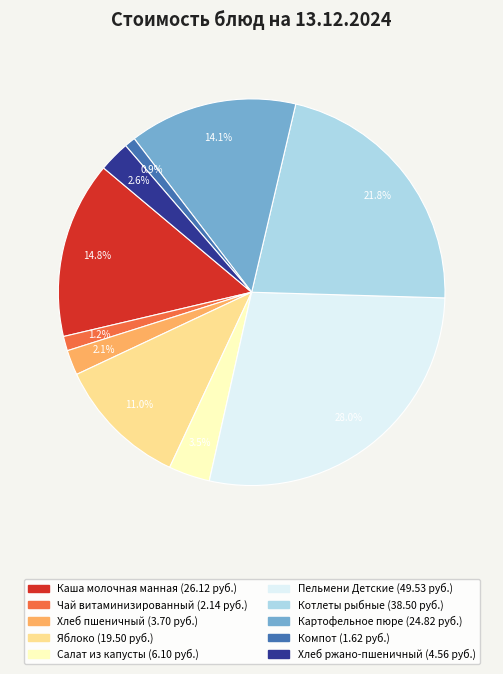

Is there any slice that represents more than half of the pie?

No